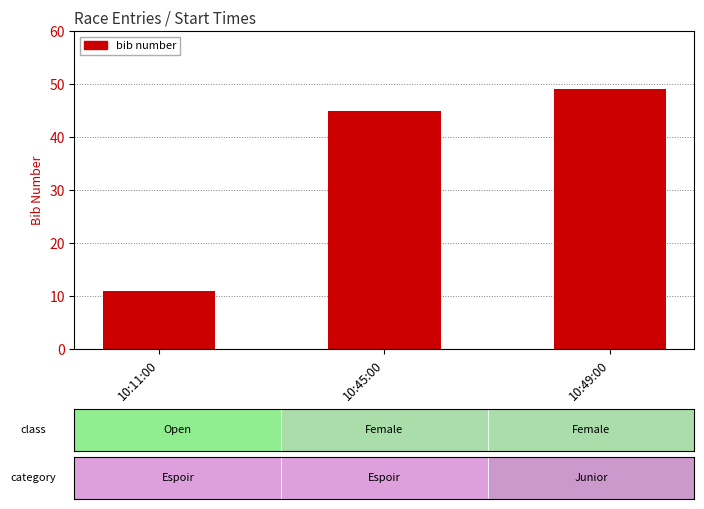

What is the change in value from 10:11:00 to 10:45:00?

+34